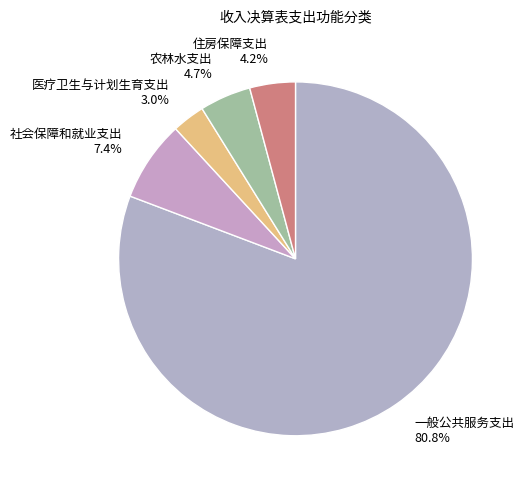

Is the sum of 住房保障支出 and 一般公共服务支出 greater than half?

Yes